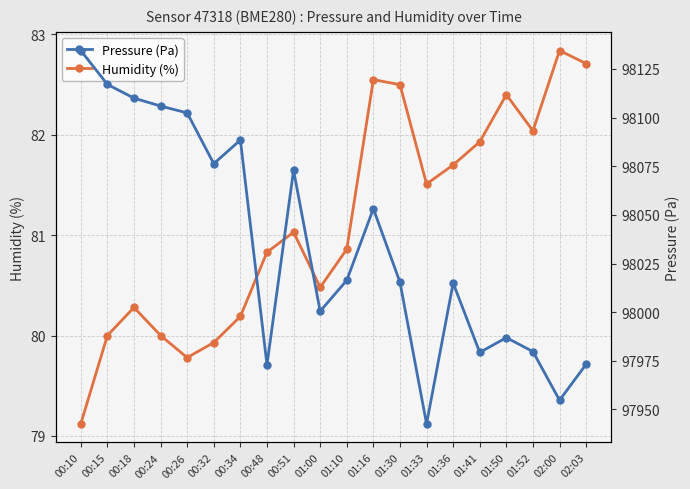

What is the label of the 19th point from the right?

00:15